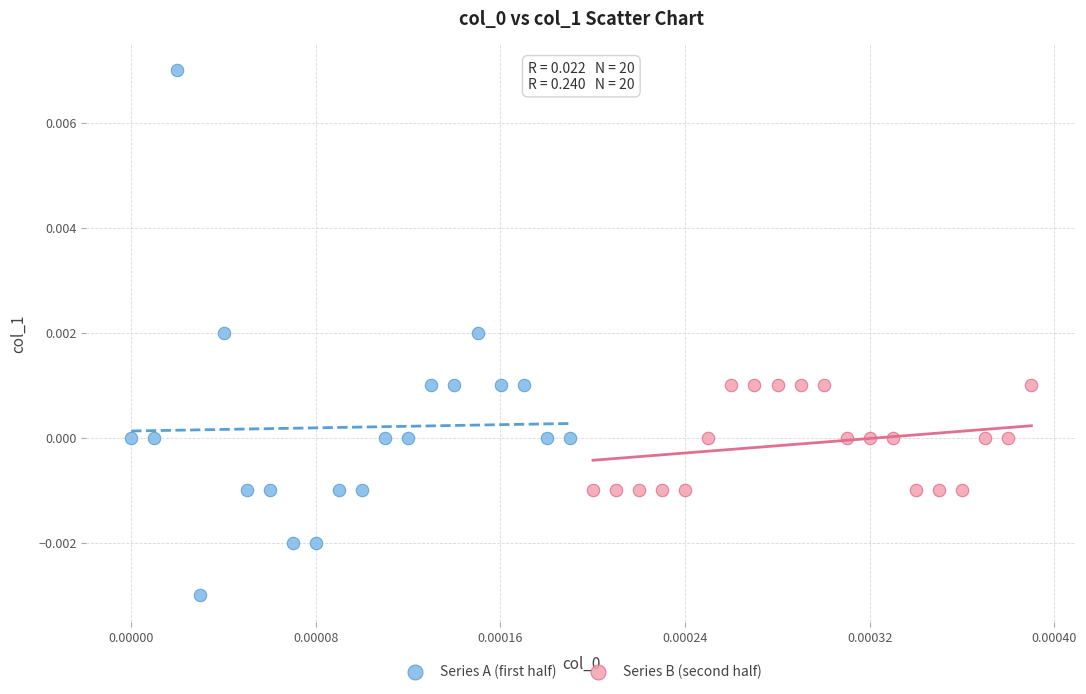

Which series contains the lowest Y value?

Series A (first half)